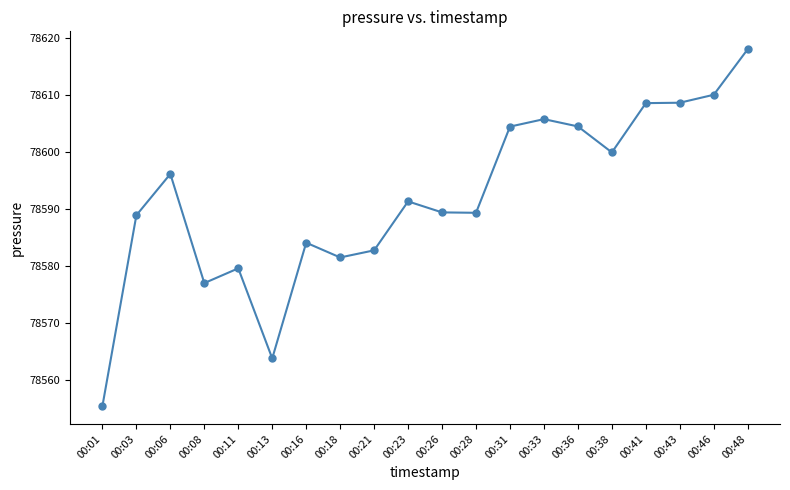

What is the value of the 20th point from the left?

78618.0